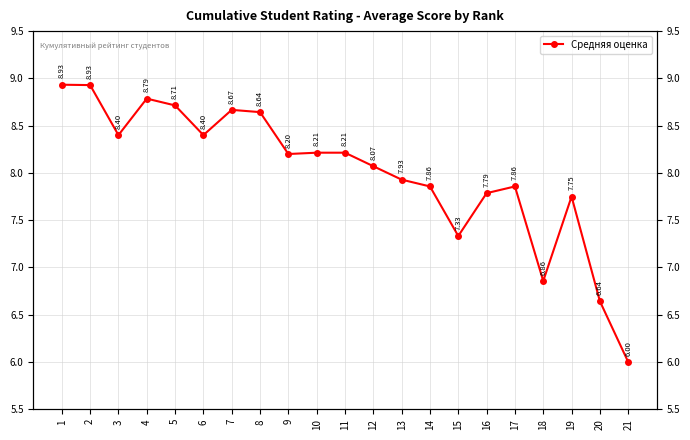

What is the value of the 12th point from the left?

8.1